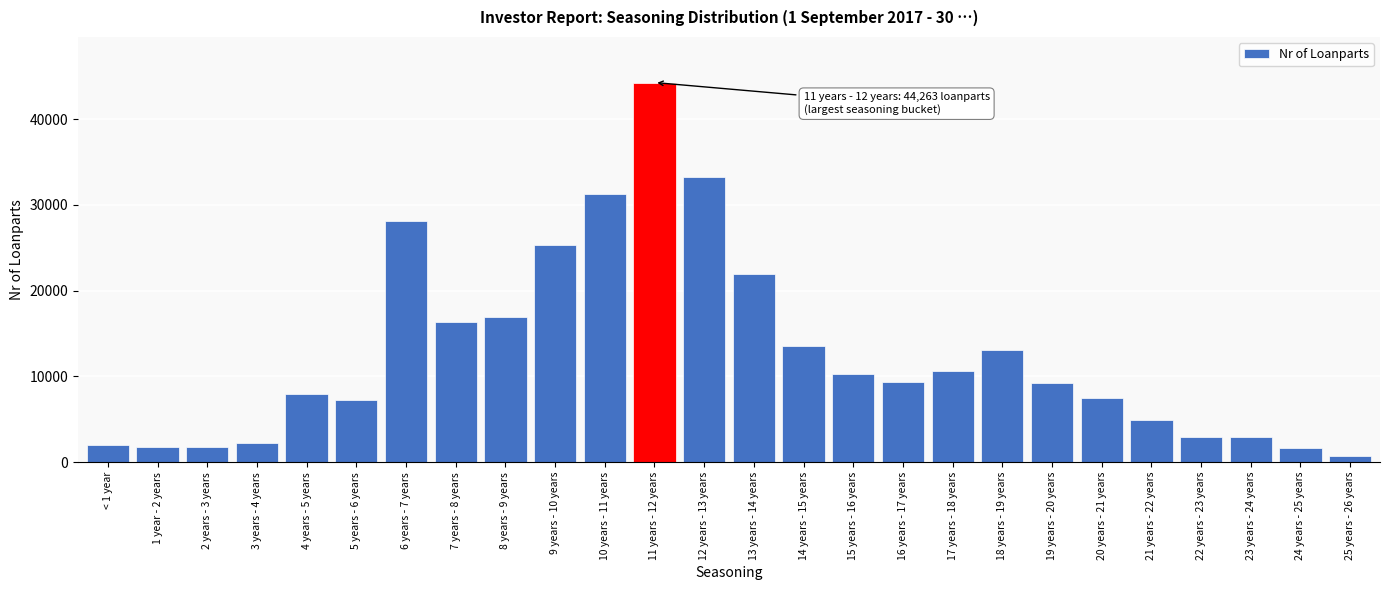

Where is the data nearest to the value 22499?

13 years - 14 years